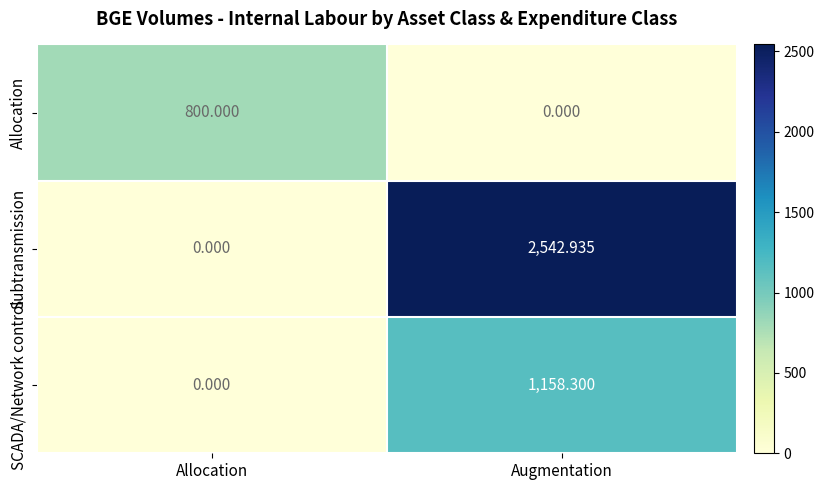

At which label is Subtransmission closest to 1271?

Allocation